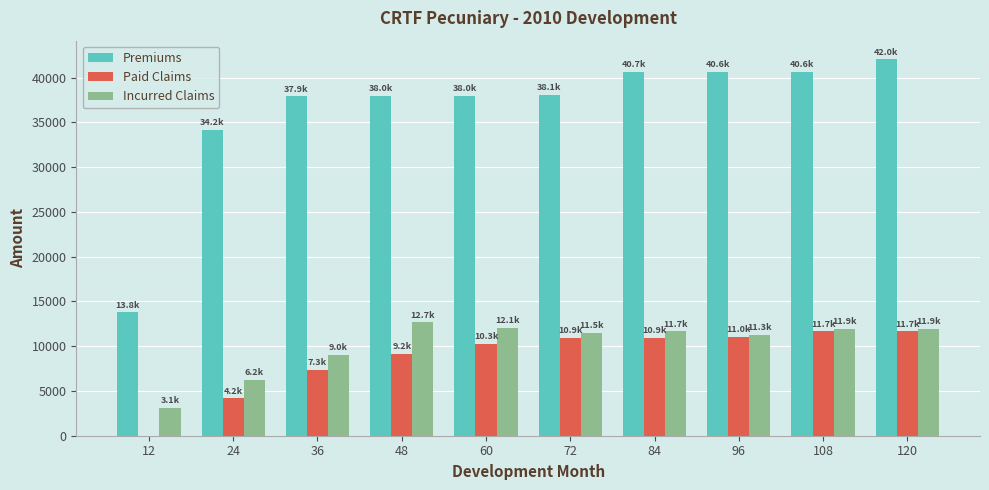

Which series has the widest spread of values?

Premiums